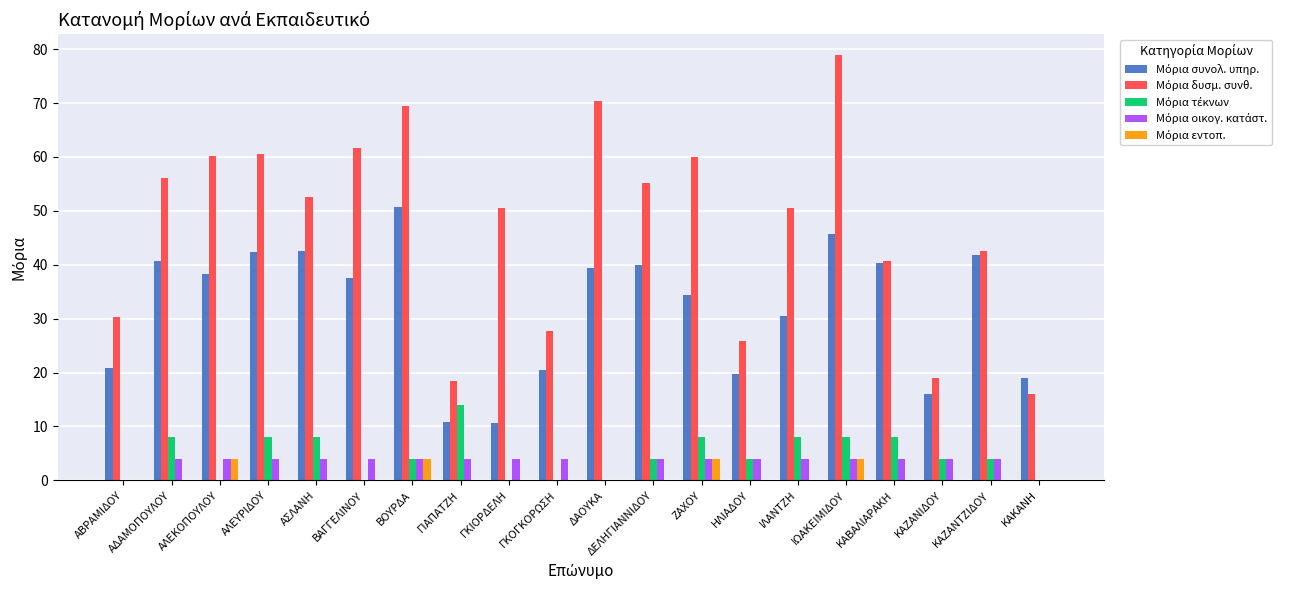

At which category is the sum across all series the highest?

ΙΩΑΚΕΙΜΙΔΟΥ